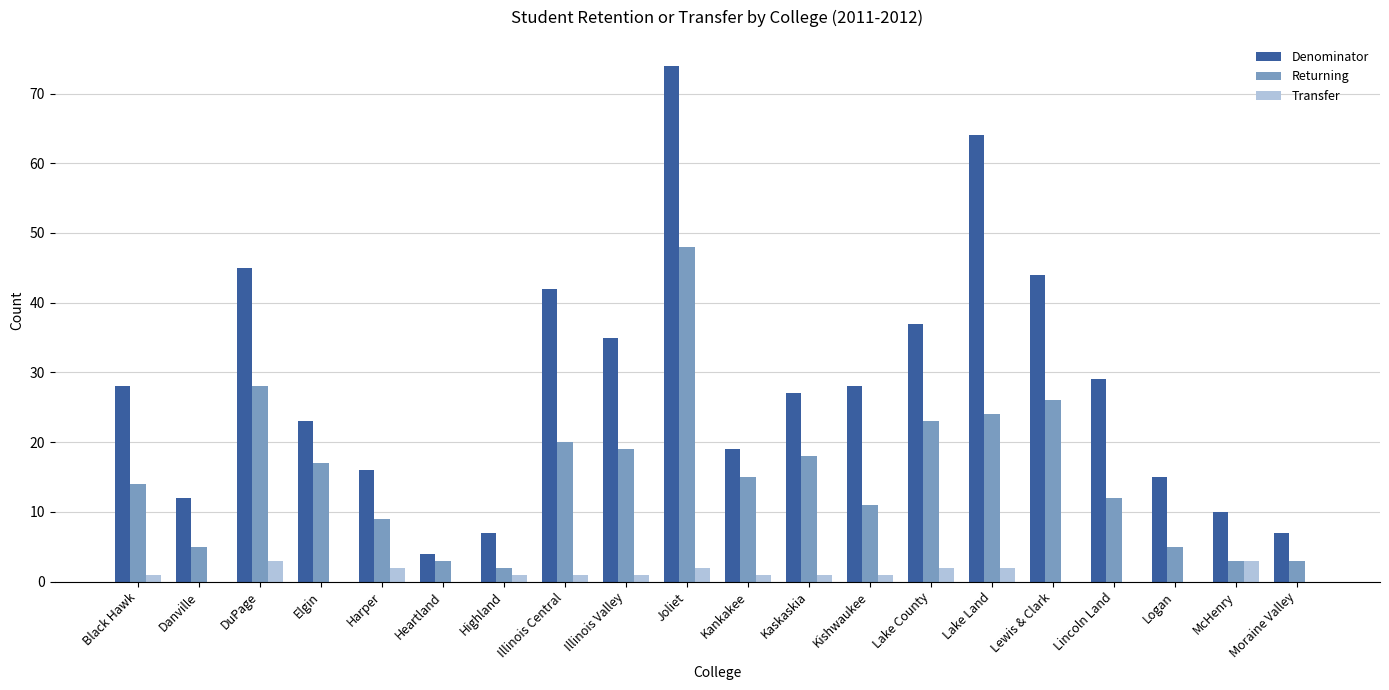

What is the total value across all series at Danville?

17